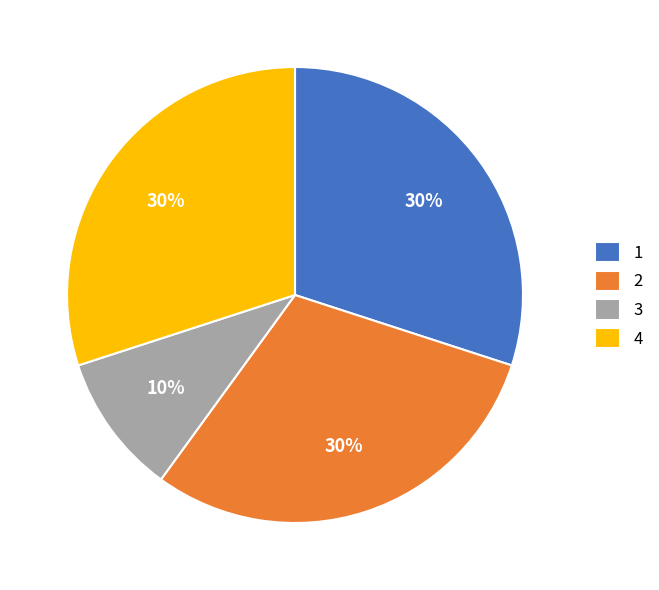

How many segments does this pie chart have?

4